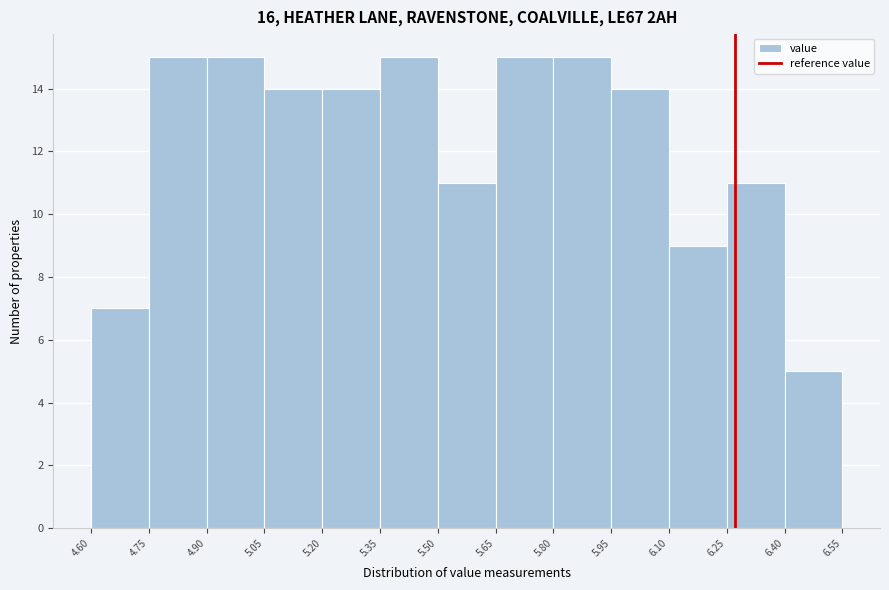

Reading left to right, list every bar in this chart as the range it spans on the x-axis followed by its height. The values are not printed on the chart, so give them approximately, as read against the axis.

4.60 to 4.75: 7
4.75 to 4.90: 15
4.90 to 5.05: 15
5.05 to 5.20: 14
5.20 to 5.35: 14
5.35 to 5.50: 15
5.50 to 5.65: 11
5.65 to 5.80: 15
5.80 to 5.95: 15
5.95 to 6.10: 14
6.10 to 6.25: 9
6.25 to 6.40: 11
6.40 to 6.55: 5